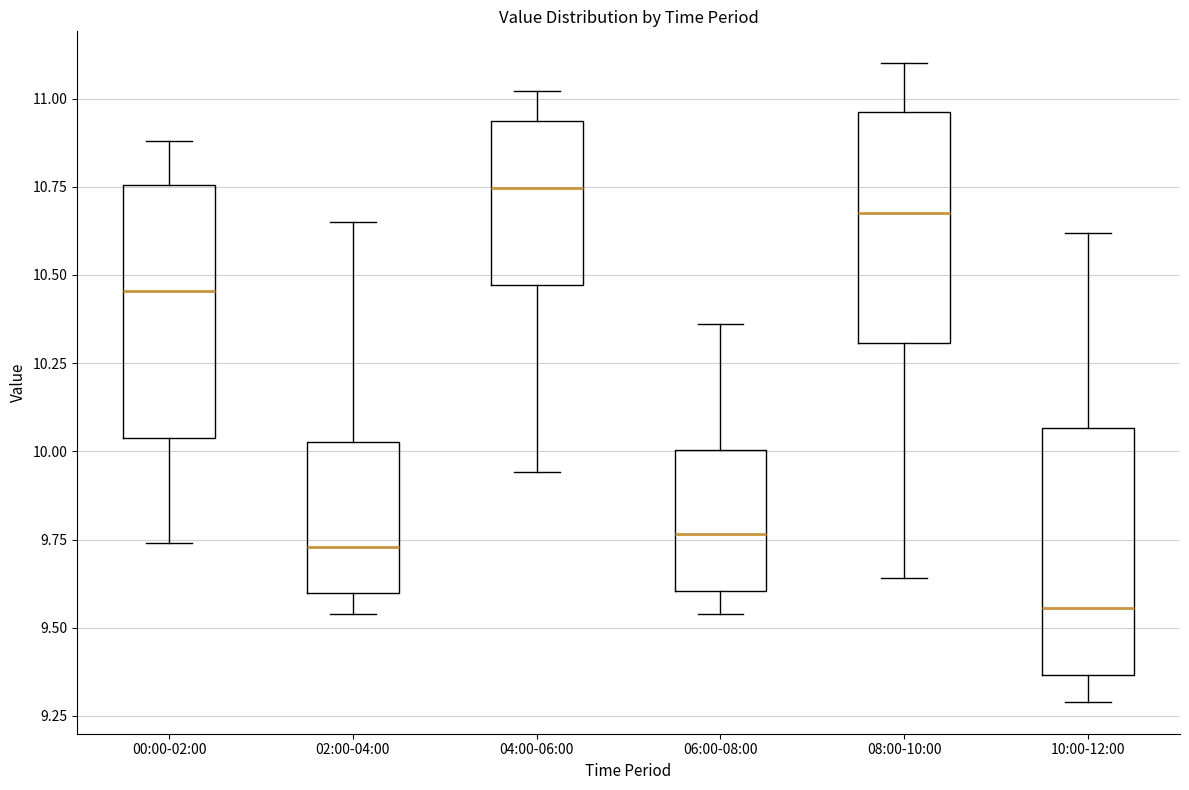

Reading left to right, read every box against the y-axis: the position of its median line, the range the box covers, and the ends of its whiskers. The values are not printed on the chart, so give them approximately, as read against the axis.

00:00-02:00: median 10.45, box 10.05 to 10.75, whiskers 9.75 to 10.90
02:00-04:00: median 9.75, box 9.60 to 10.05, whiskers 9.55 to 10.65
04:00-06:00: median 10.75, box 10.45 to 10.95, whiskers 9.95 to 11.00
06:00-08:00: median 9.75, box 9.60 to 10.00, whiskers 9.55 to 10.35
08:00-10:00: median 10.70, box 10.30 to 10.95, whiskers 9.65 to 11.10
10:00-12:00: median 9.55, box 9.35 to 10.05, whiskers 9.30 to 10.60